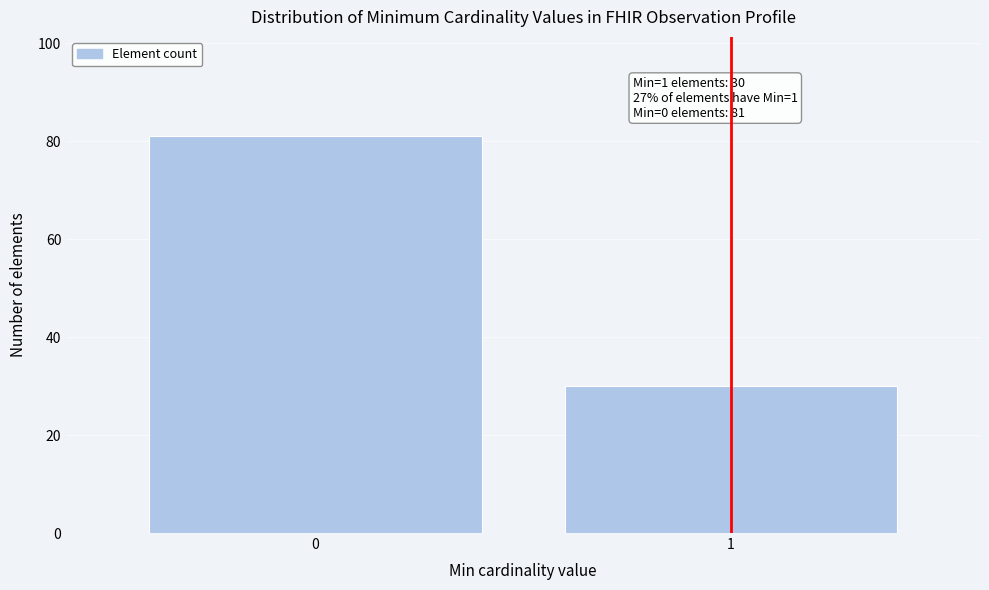

Reading right to left, extract all data points from this chart.

30	81